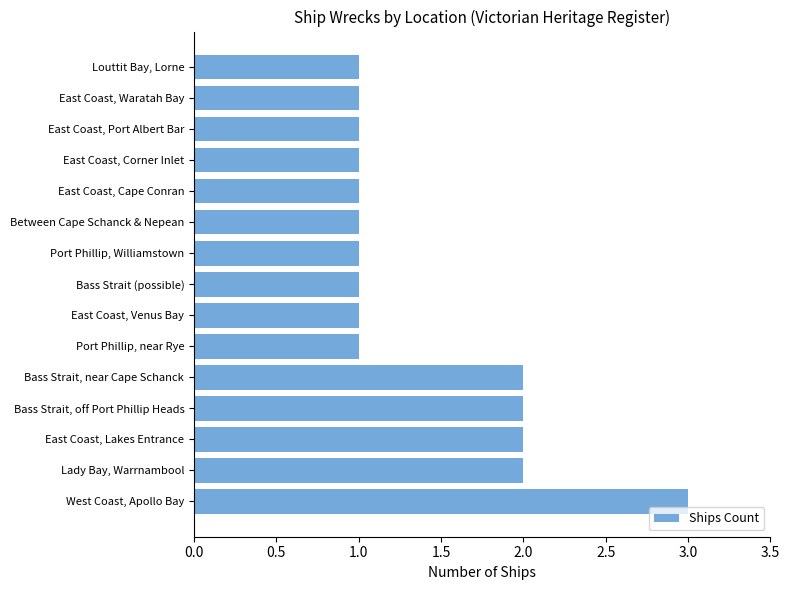

Approximately how many times larger is the value at East Coast, Corner Inlet compared to Between Cape Schanck & Nepean?

1.0